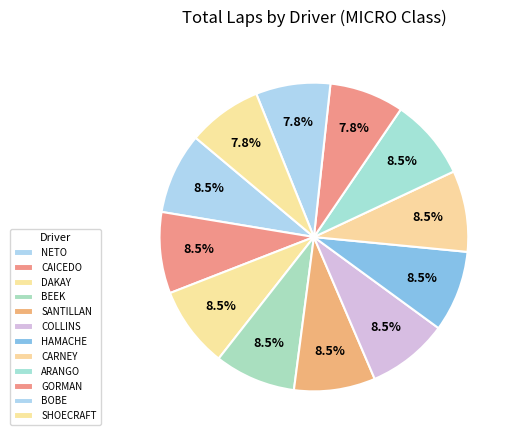

Which slice is the largest?

ANTONIO PIZZONIA NETO